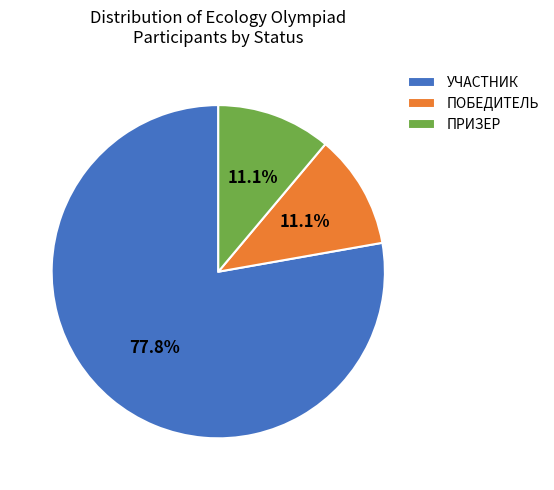

What is the largest slice in the pie chart?

УЧАСТНИК